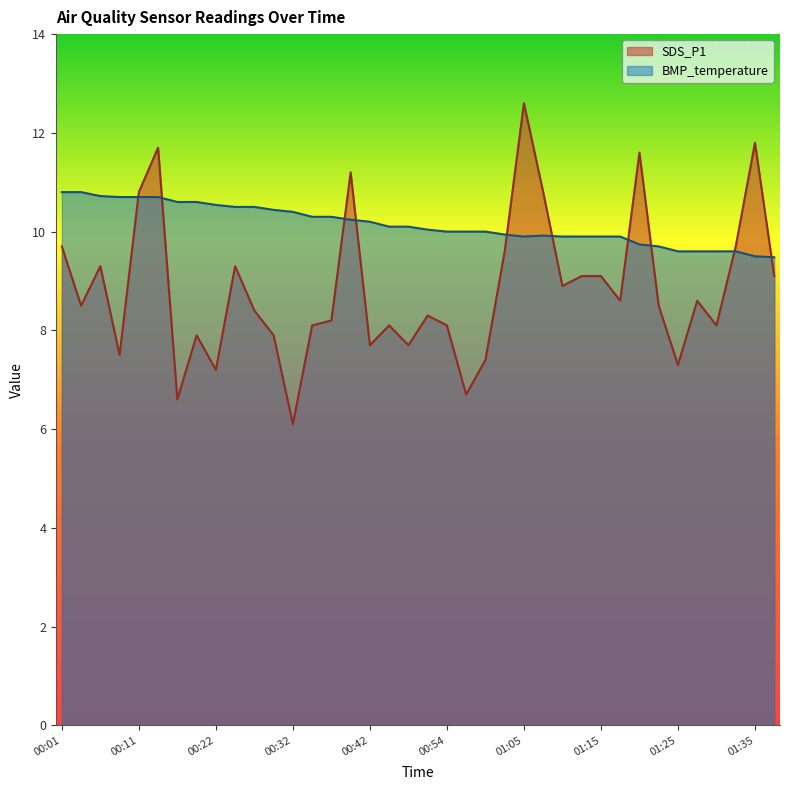

Reading left to right, extract all data points from this chart.

SDS_P1: 00:01=9.7	00:04=8.5	00:07=9.3	00:09=7.5	00:11=10.8	00:14=11.7	00:17=6.6	00:19=7.9	00:22=7.2	00:24=9.3	00:27=8.4	00:29=7.9	00:32=6.1	00:34=8.1	00:37=8.2	00:39=11.2	00:42=7.7	00:44=8.1	00:47=7.7	00:52=8.3	00:54=8.1	00:57=6.7	01:00=7.4	01:02=9.6	01:05=12.6	01:07=10.8	01:10=8.9	01:12=9.1	01:15=9.1	01:17=8.6	01:20=11.6	01:23=8.5	01:25=7.3	01:28=8.6	01:30=8.1	01:33=9.7	01:35=11.8	01:38=9.1
BMP_temperature: 00:01=10.8	00:04=10.8	00:07=10.7	00:09=10.7	00:11=10.7	00:14=10.7	00:17=10.6	00:19=10.6	00:22=10.5	00:24=10.5	00:27=10.5	00:29=10.4	00:32=10.4	00:34=10.3	00:37=10.3	00:39=10.2	00:42=10.2	00:44=10.1	00:47=10.1	00:52=10.0	00:54=10.0	00:57=10.0	01:00=10.0	01:02=9.9	01:05=9.9	01:07=9.9	01:10=9.9	01:12=9.9	01:15=9.9	01:17=9.9	01:20=9.7	01:23=9.7	01:25=9.6	01:28=9.6	01:30=9.6	01:33=9.6	01:35=9.5	01:38=9.5